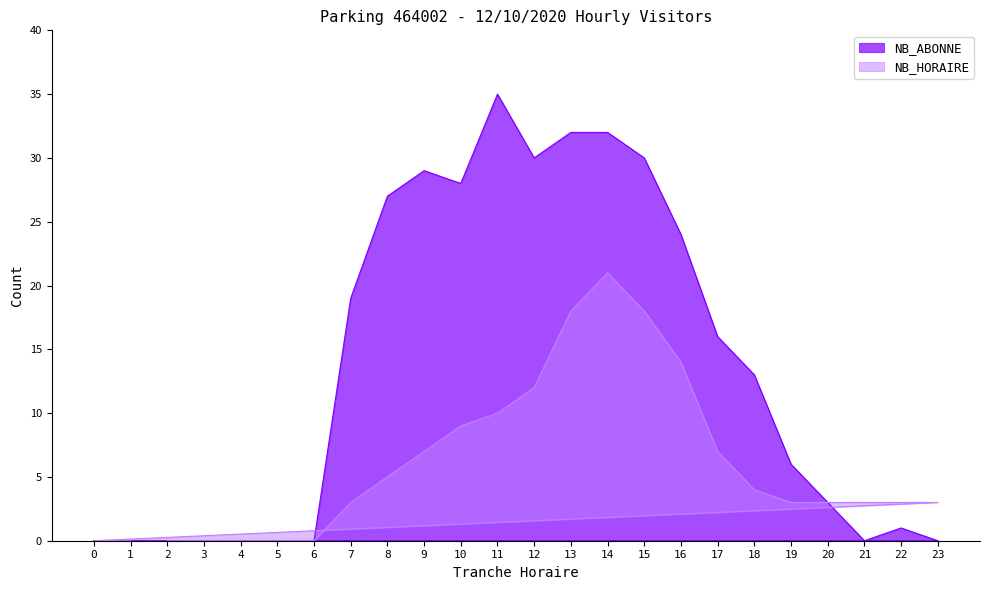

At which label does NB_HORAIRE first exceed 3?

8